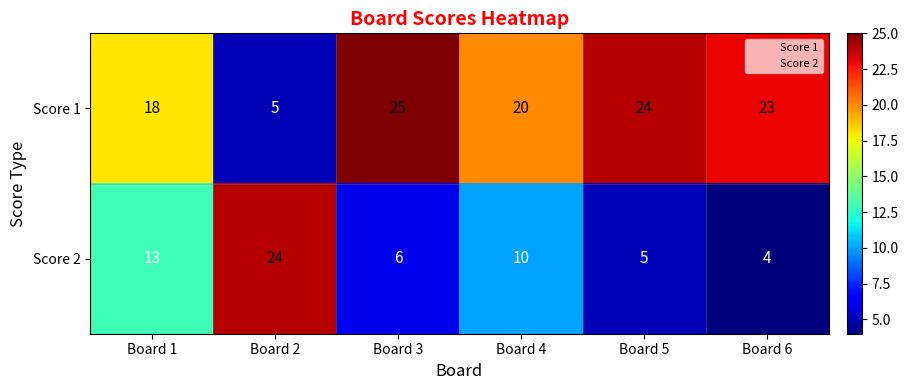

Which series changed the most between Board 1 and Board 6?

Score 2